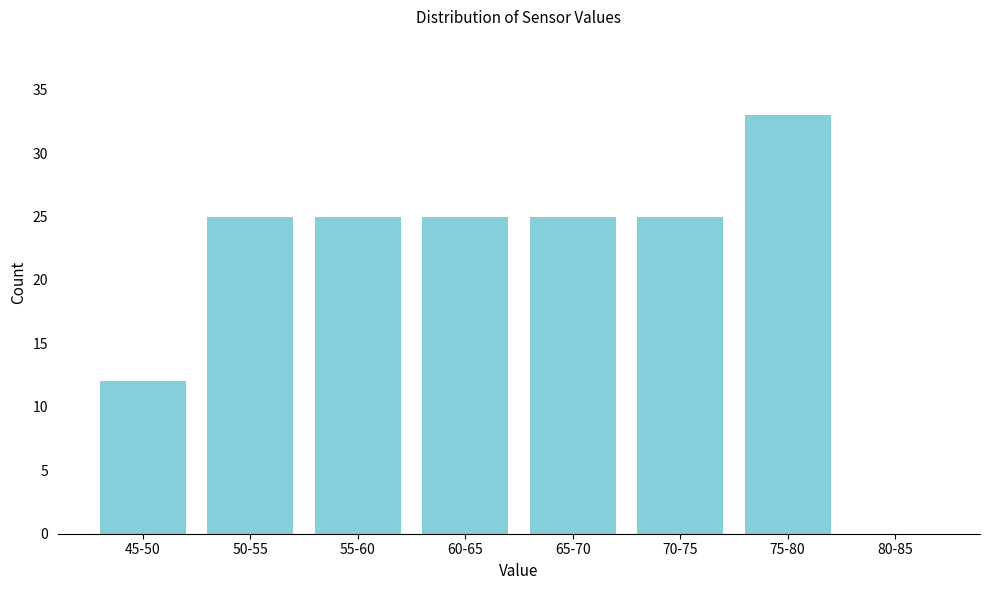

Reading left to right, what are all the values shown in this chart?

45-50=12	50-55=25	55-60=25	60-65=25	65-70=25	70-75=25	75-80=33	80-85=0